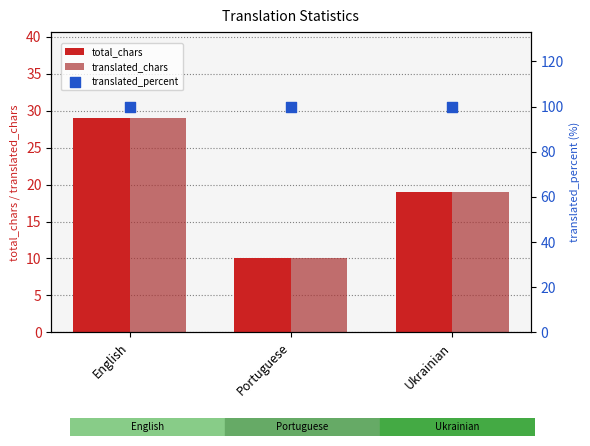

Which series reaches the minimum Y coordinate?

total_chars